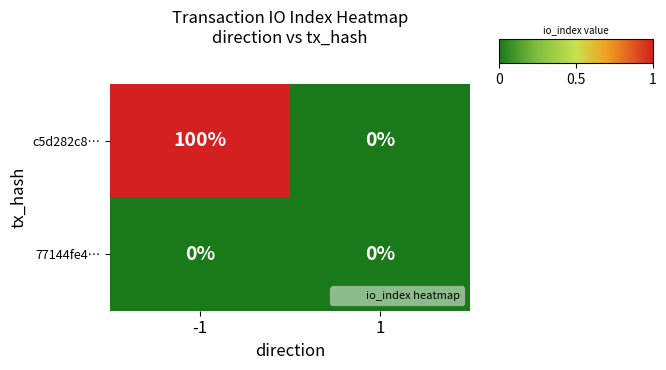

How many series are shown in this chart?

2